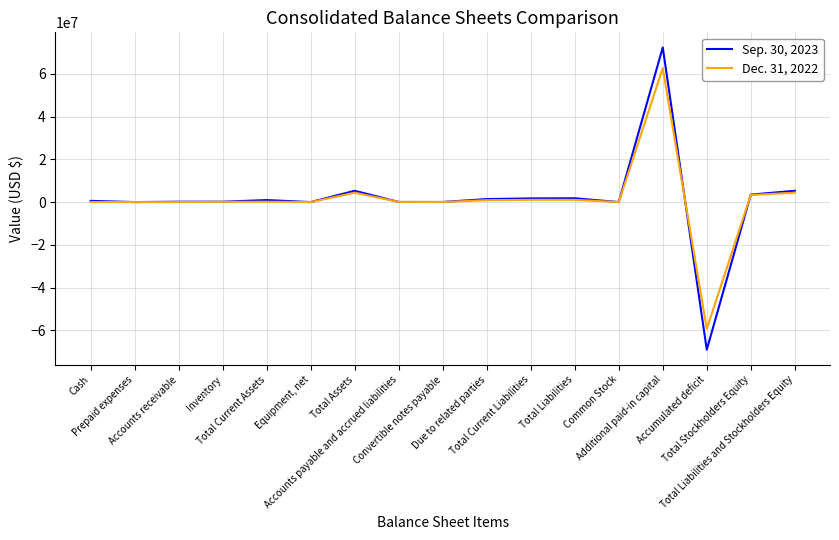

What is the minimum value for Sep. 30, 2023?

-69114072